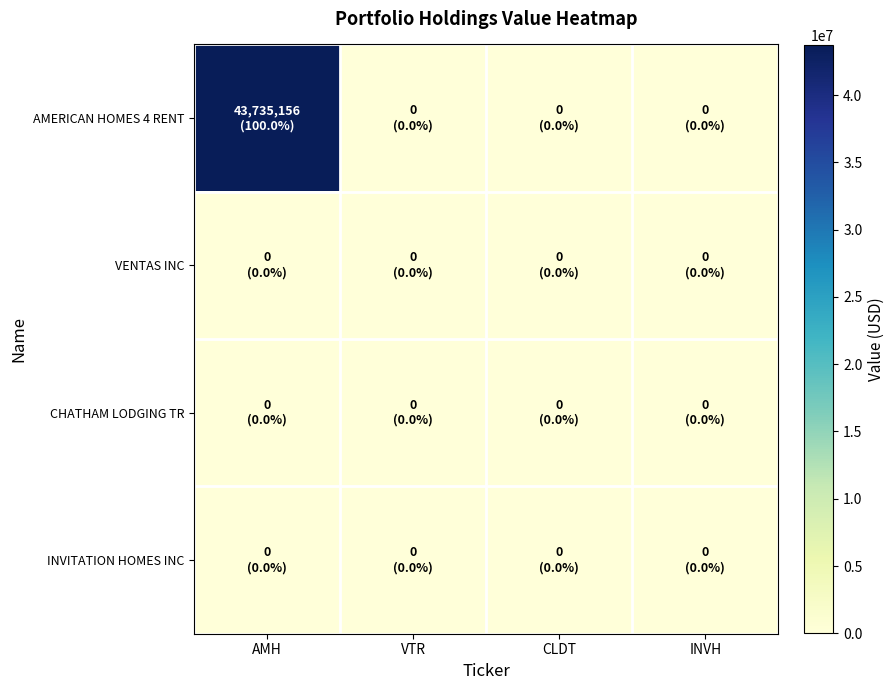

What is the total value across all series at AMH?

43735156